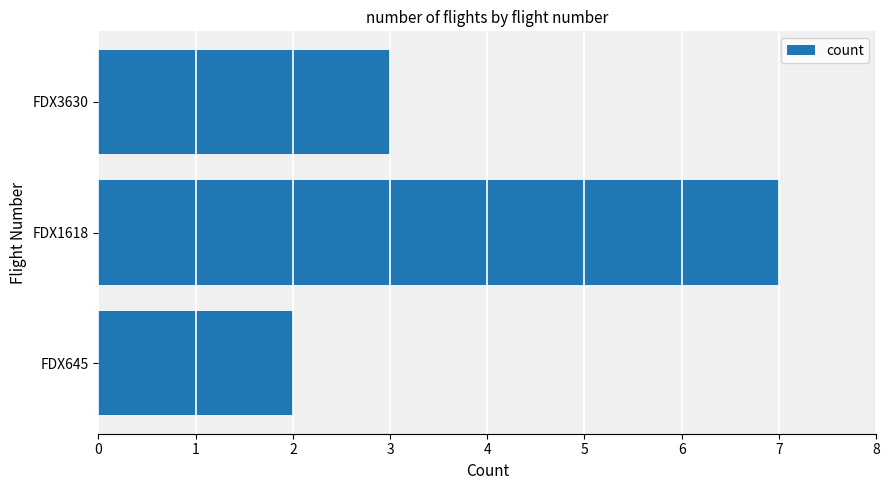

What is the average value?

4